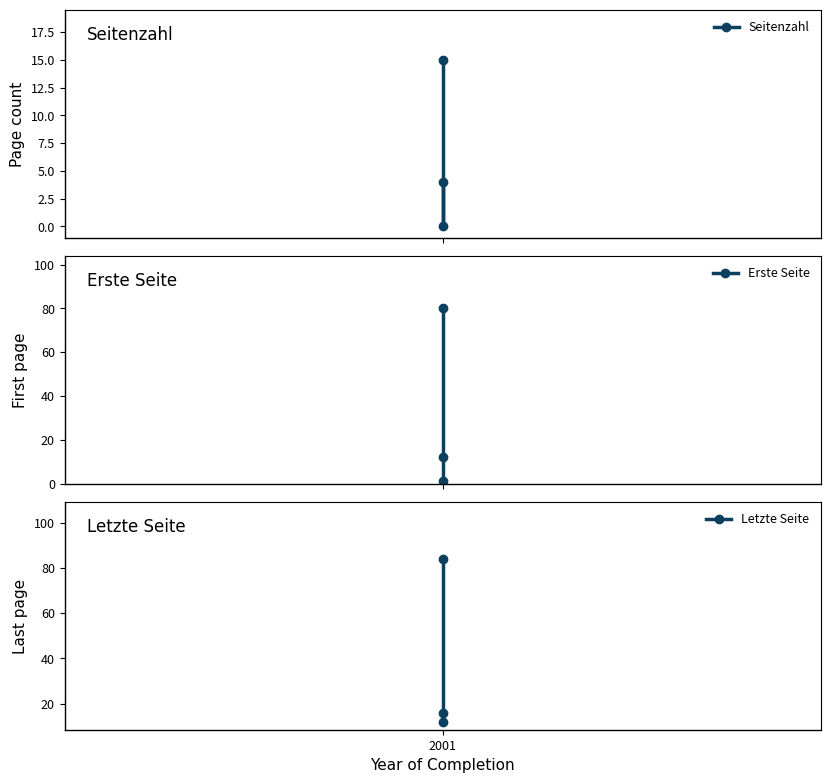

Which series has the largest range (max minus min)?

Erste Seite